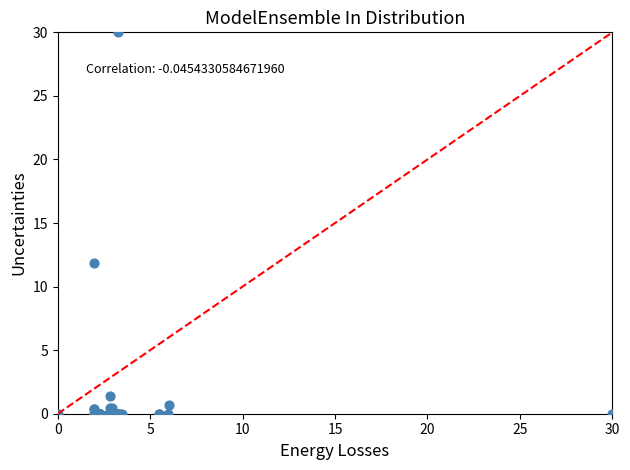

What Y value in the scatter plot is closest to 15?

11.9